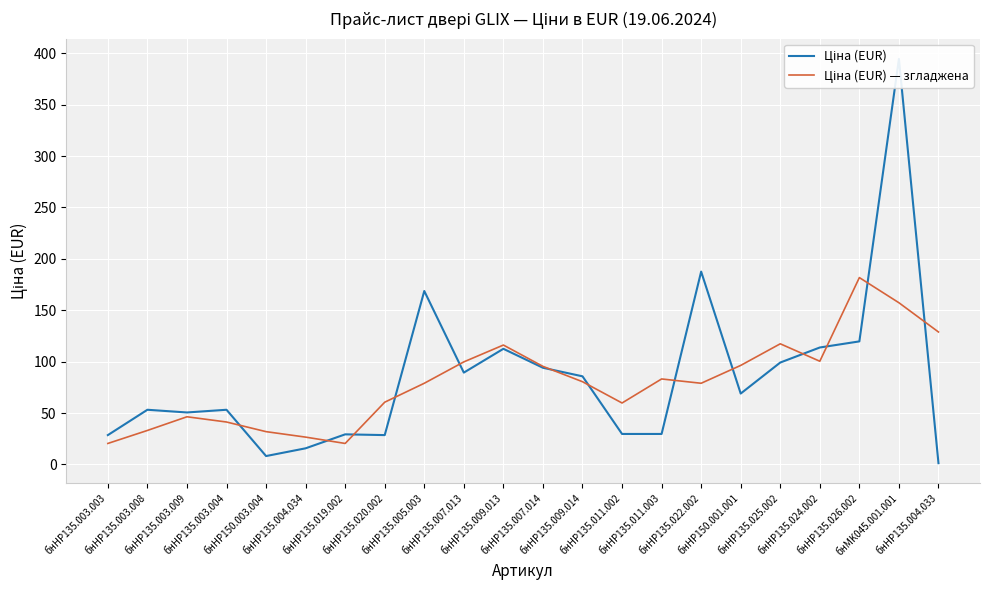

List the labels in order of Ціна (EUR) value, largest first.

бнMK045.001.001, бнHP135.022.002, бнHP135.005.003, бнHP135.026.002, бнHP135.024.002, бнHP135.009.013, бнHP135.025.002, бнHP135.007.014, бнHP135.007.013, бнHP135.009.014, бнHP150.001.001, бнHP135.003.008, бнHP135.003.004, бнHP135.003.009, бнHP135.011.002, бнHP135.011.003, бнHP135.019.002, бнHP135.003.003, бнHP135.020.002, бнHP135.004.034, бнHP150.003.004, бнHP135.004.033